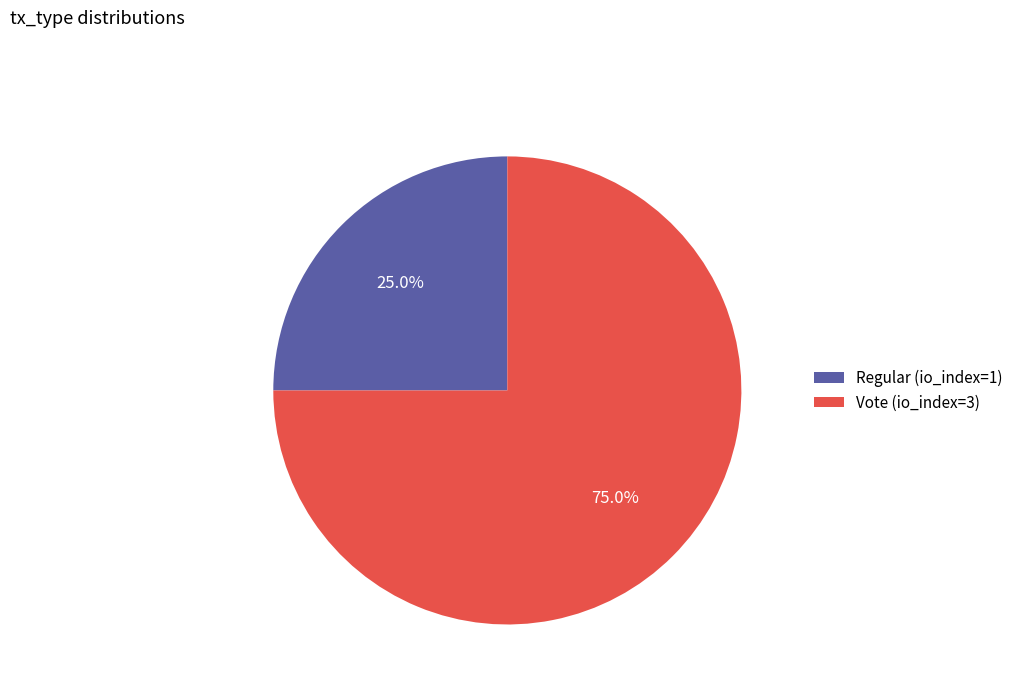

To the nearest percent, what is the average slice percentage?

50%